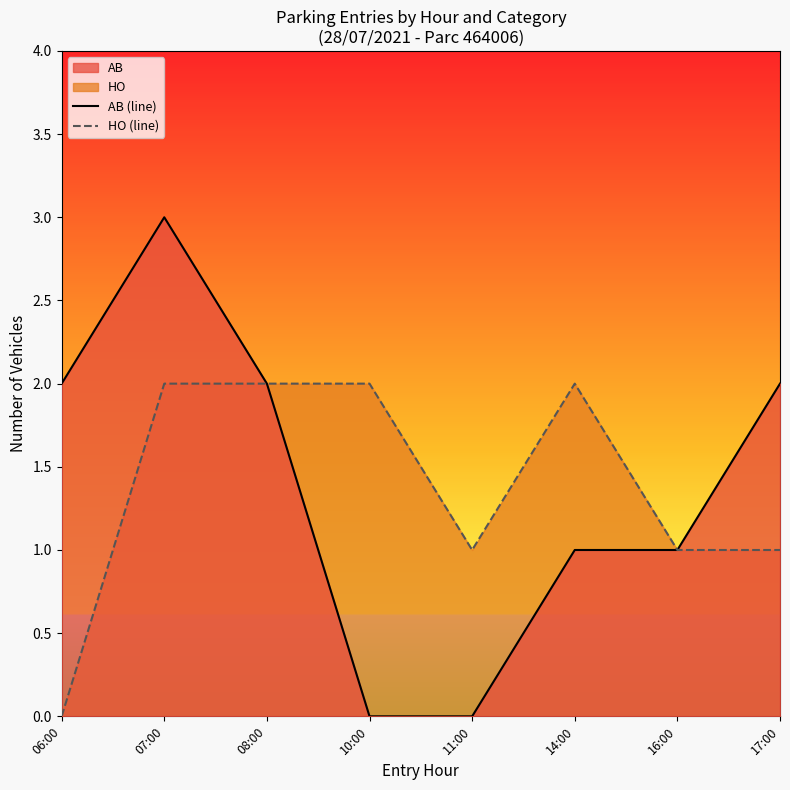

What is the difference between the maximum and second lowest values in the HO (line) series?

1